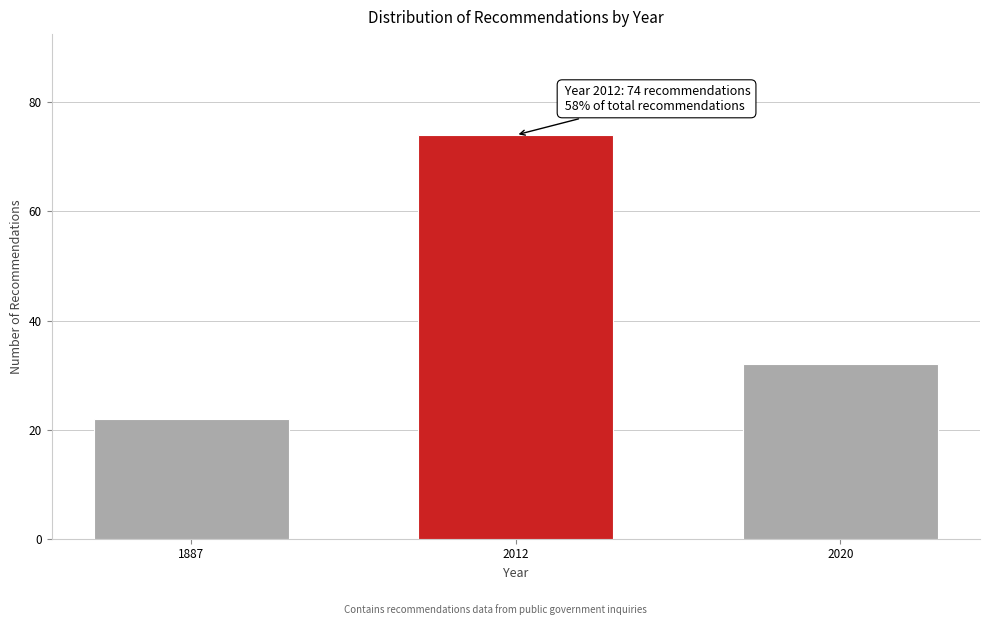

Reading left to right, transcribe all the data shown in this chart.

22	74	32